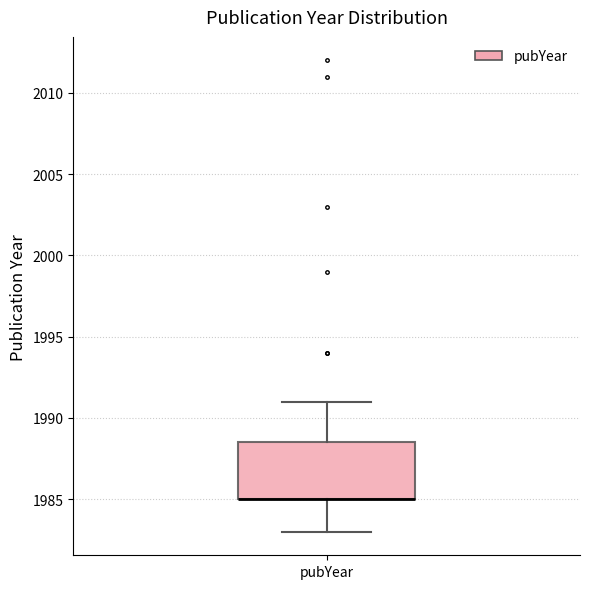

Where does the upper whisker of the box for pubYear end on the y-axis? The values are not printed on the chart, so give them approximately, as read against the axis.

1991.0